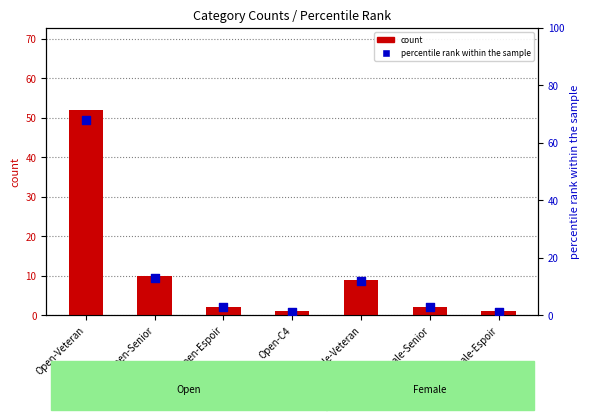

Is the value of count at Open-Veteran greater than the value of percentile rank within the sample at Open-Senior?

Yes